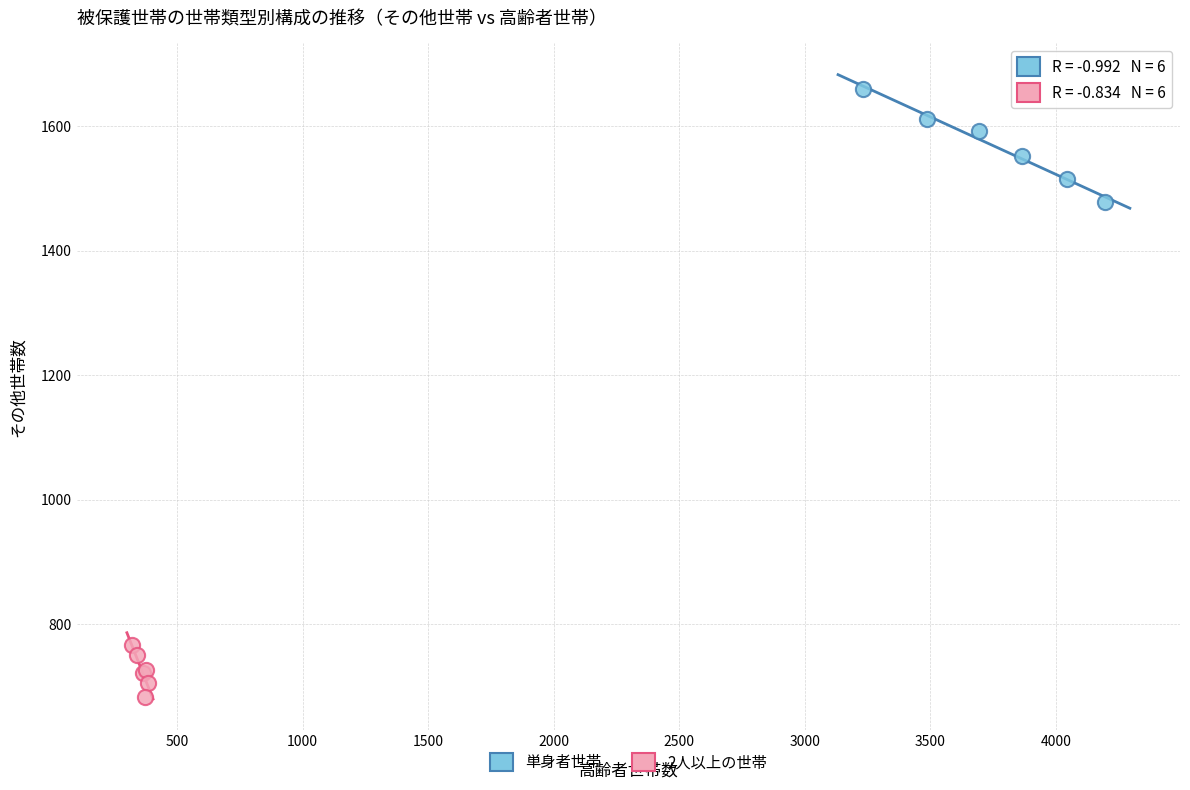

Which series reaches the maximum Y coordinate?

単身者世帯